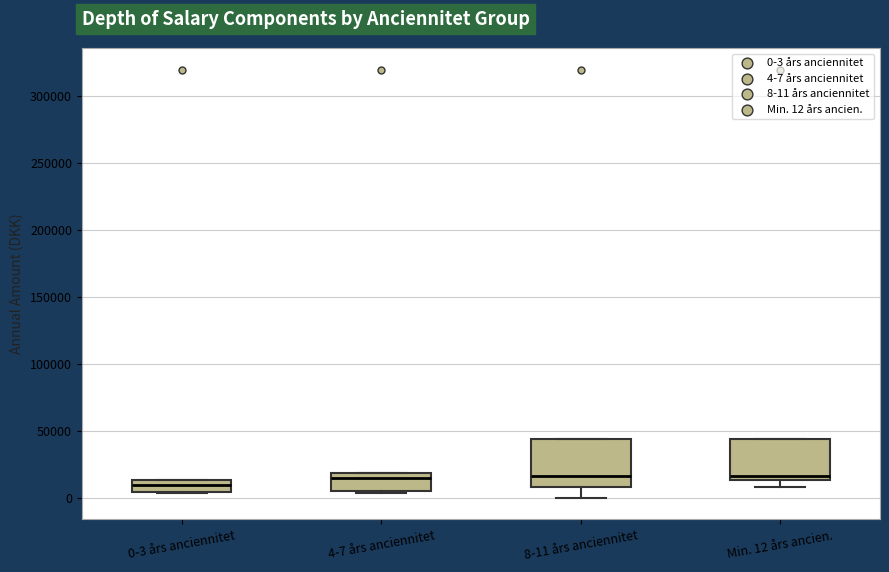

Reading left to right, transcribe this box plot: for each box, give where its median line is, the range the box spans, and where its two whiskers end, as read against the y-axis. The values are not printed on the chart, so give them approximately, as read against the axis.

0-3 års anciennitet: median 10000, box 5000 to 15000, whiskers 5000 to 15000
4-7 års anciennitet: median 15000, box 5000 to 20000, whiskers 5000 to 20000
8-11 års anciennitet: median 15000, box 10000 to 45000, whiskers 0 to 45000
Min. 12 års ancien.: median 15000 (just above the box's lower edge), box 15000 to 45000, whiskers 10000 to 45000